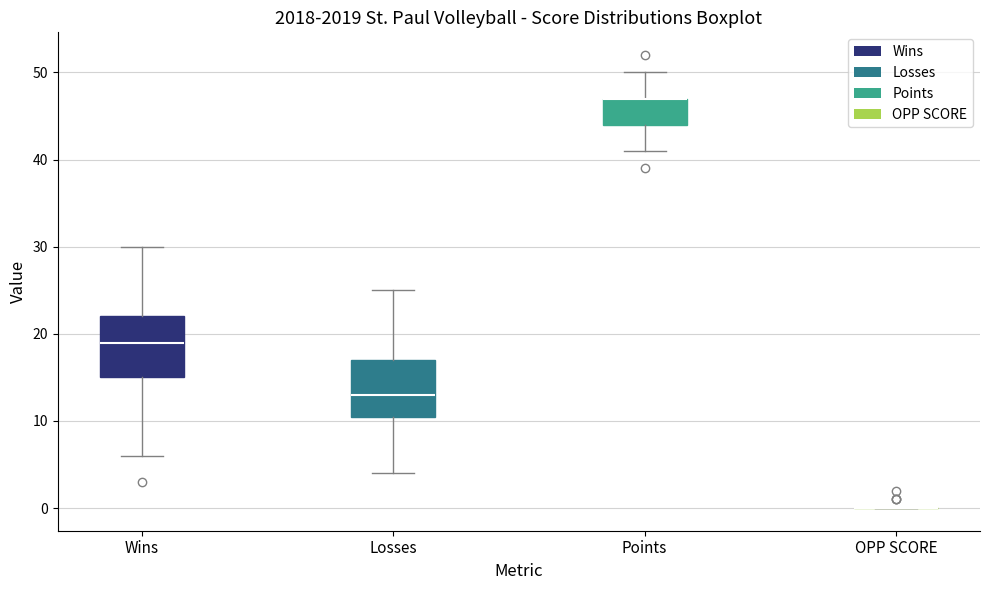

Reading left to right, read every box against the y-axis: the position of its median line, the range the box covers, and the ends of its whiskers. The values are not printed on the chart, so give them approximately, as read against the axis.

Wins: median 19, box 15 to 22, whiskers 6 to 30
Losses: median 13, box 11 to 17, whiskers 4 to 25
Points: median 47 (drawn on the box's upper edge), box 44 to 47, whiskers 41 to 50
OPP SCORE: box collapsed to a line at 0, whiskers 0 to 0